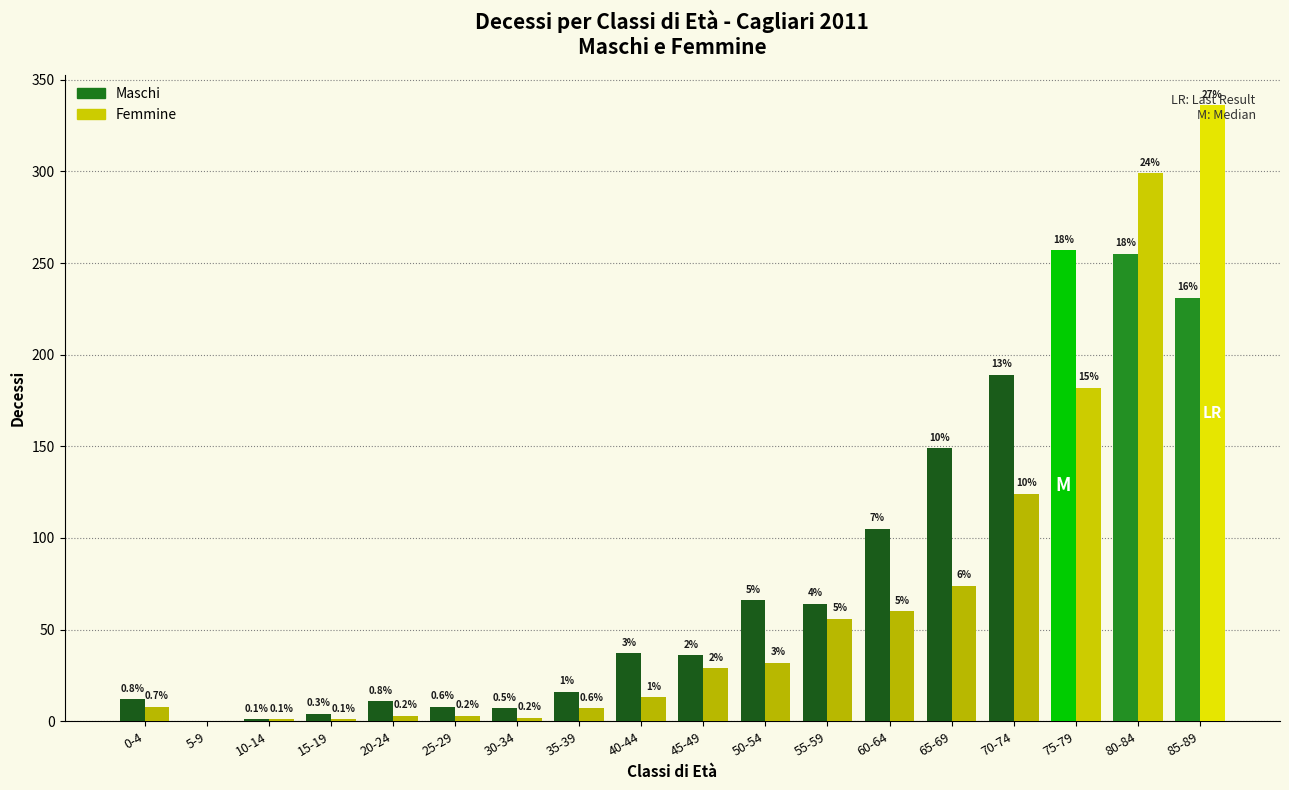

Which series changed the most between 0-4 and 25-29?

Femmine